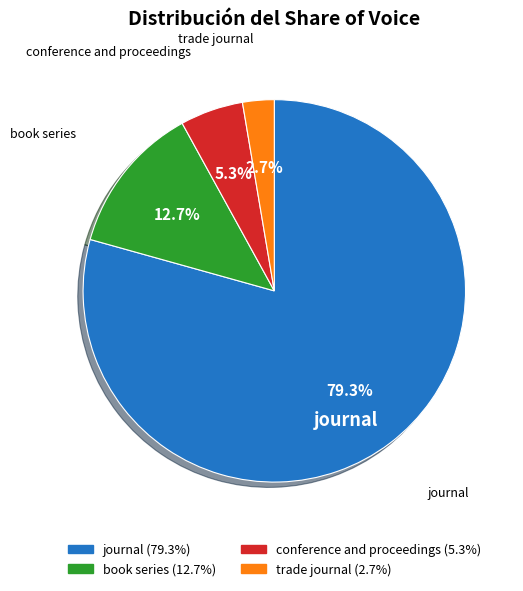

Which slice is the smallest?

trade journal